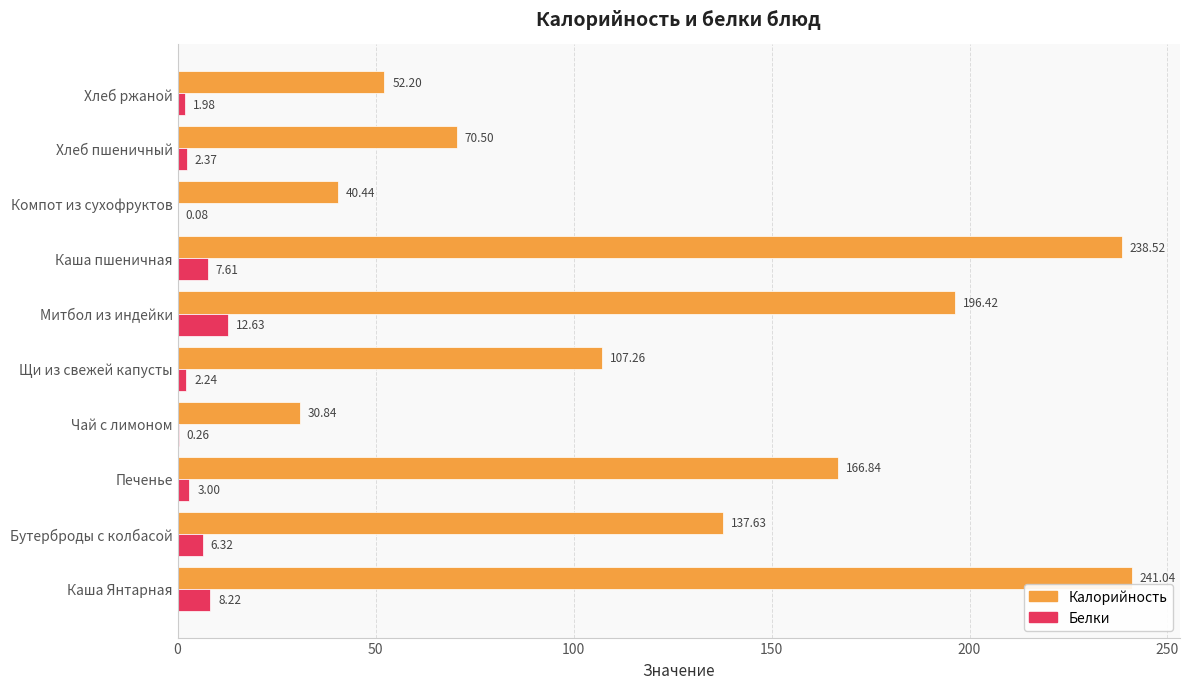

At which label is Калорийность closest to 135?

Бутерброды с колбасой